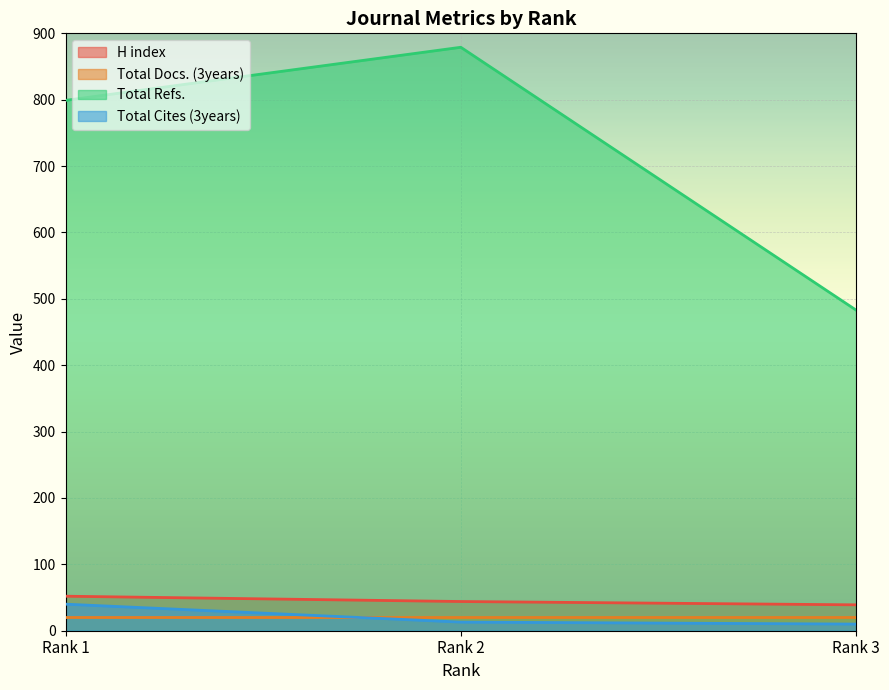

What is the difference between the highest and lowest values at Rank 1?

778